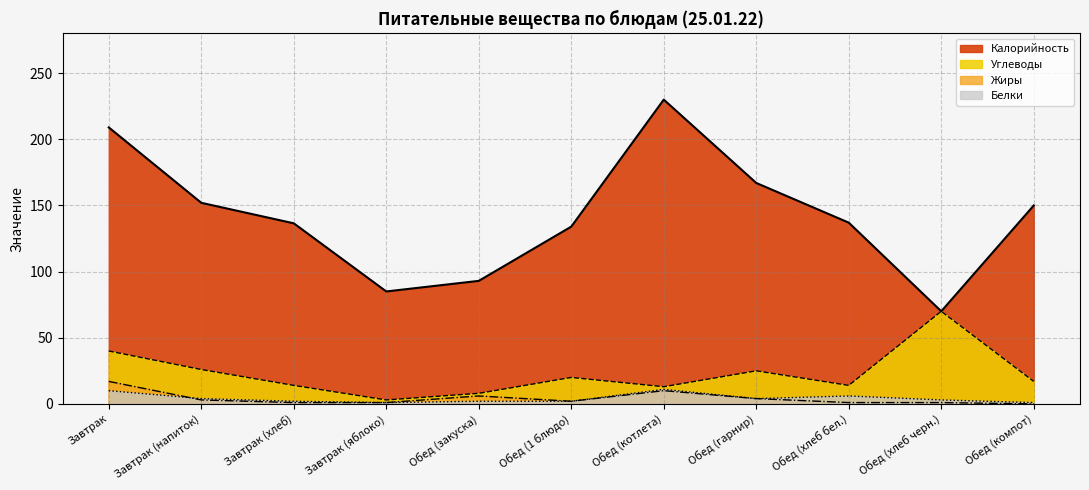

At which label does Белки reach its minimum?

Завтрак (яблоко)